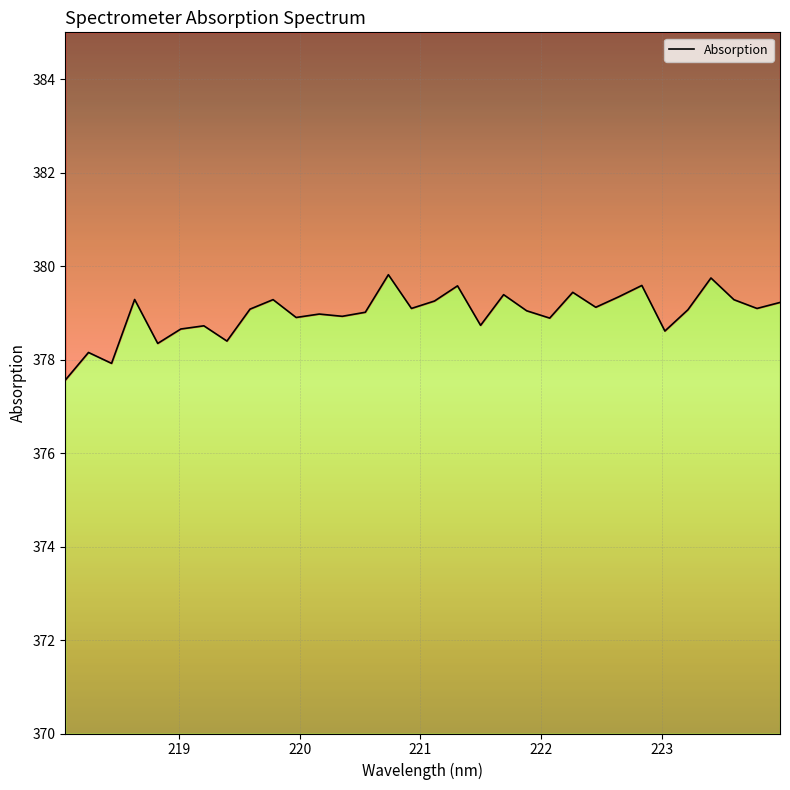

Which category has the highest value across all series?

220.7354